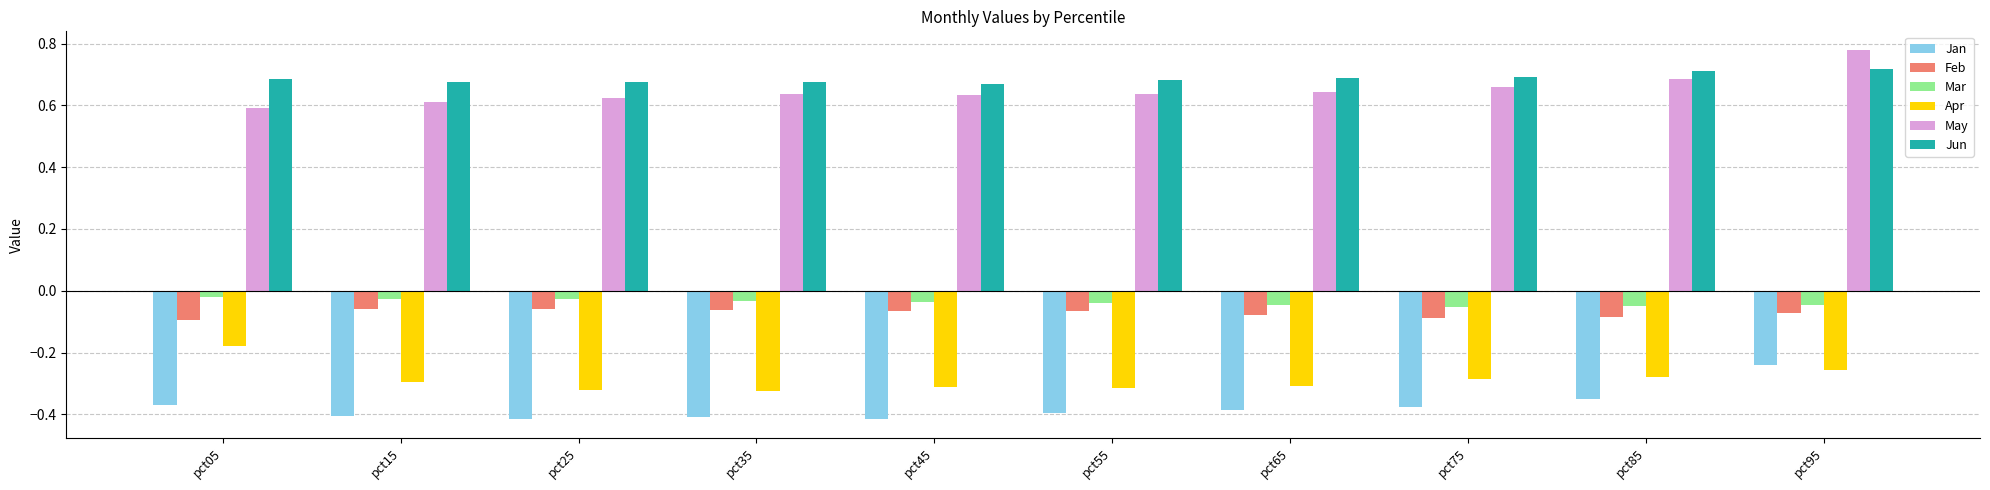

At which label does Jan reach its peak?

pct95